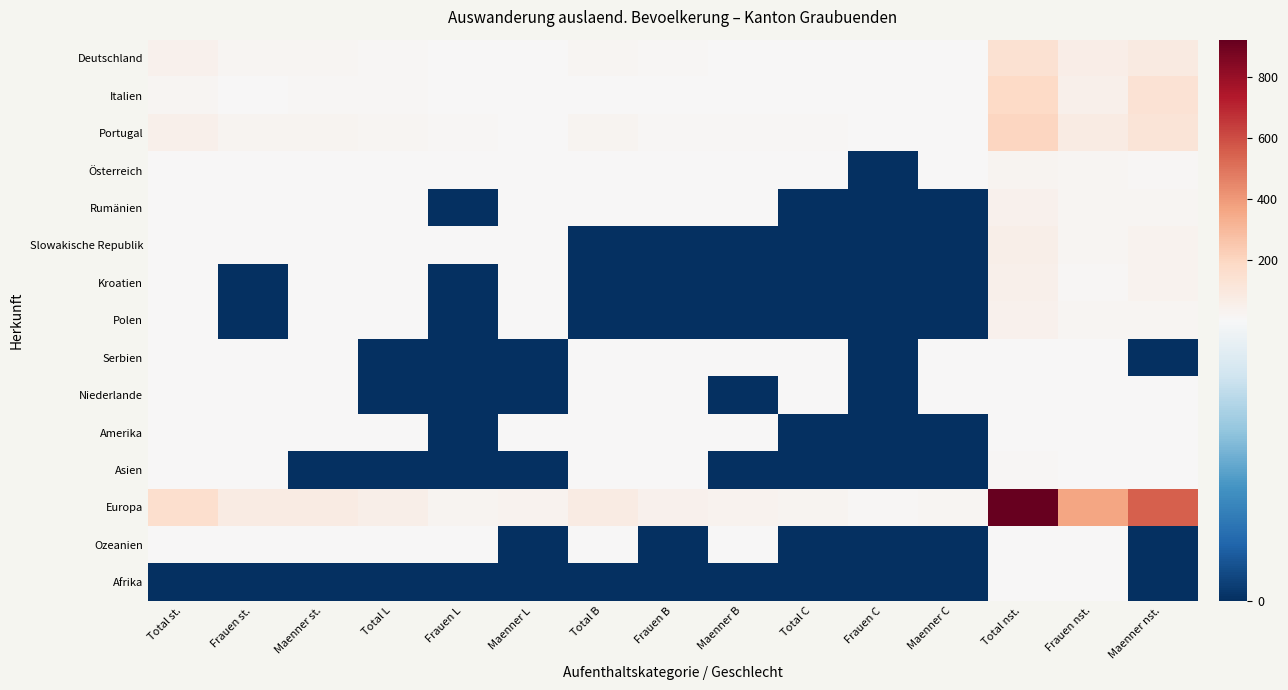

Which series has the largest total across all categories?

Europa